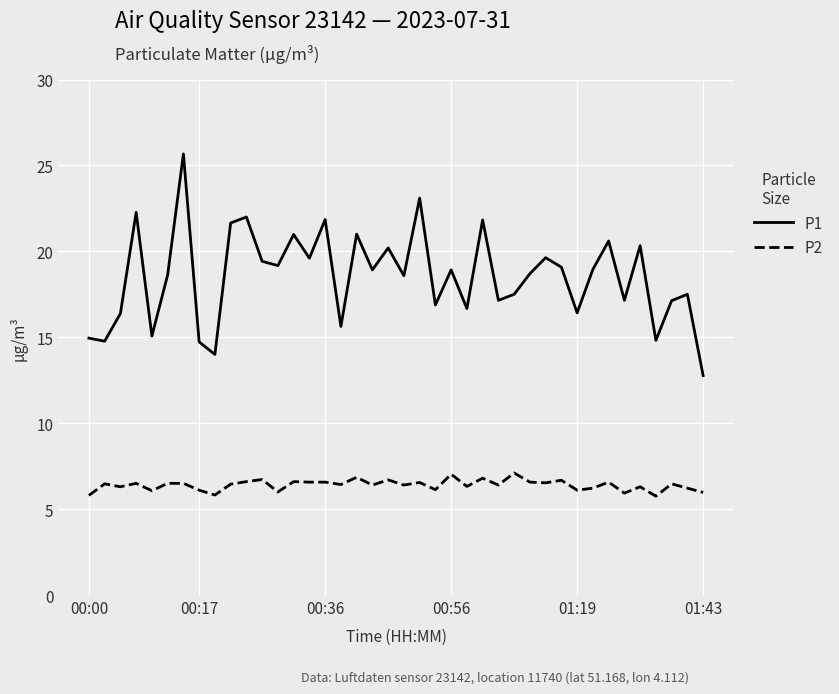

List the series in order of their peak value, highest first.

P1, P2